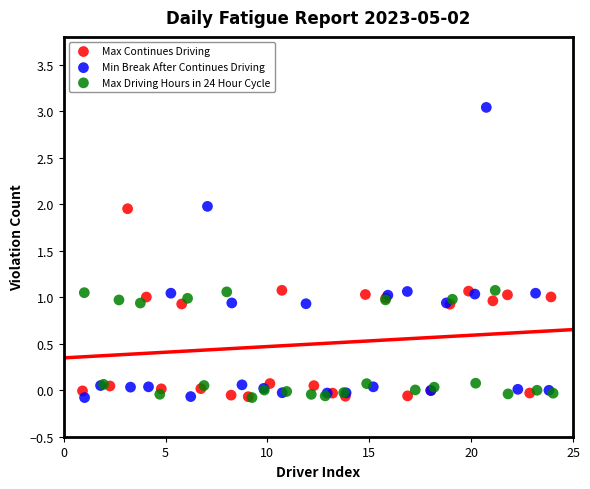

What are all the series names shown in the legend?

Max Continues Driving, Min Break After Continues Driving, Max Driving Hours in 24 Hour Cycle